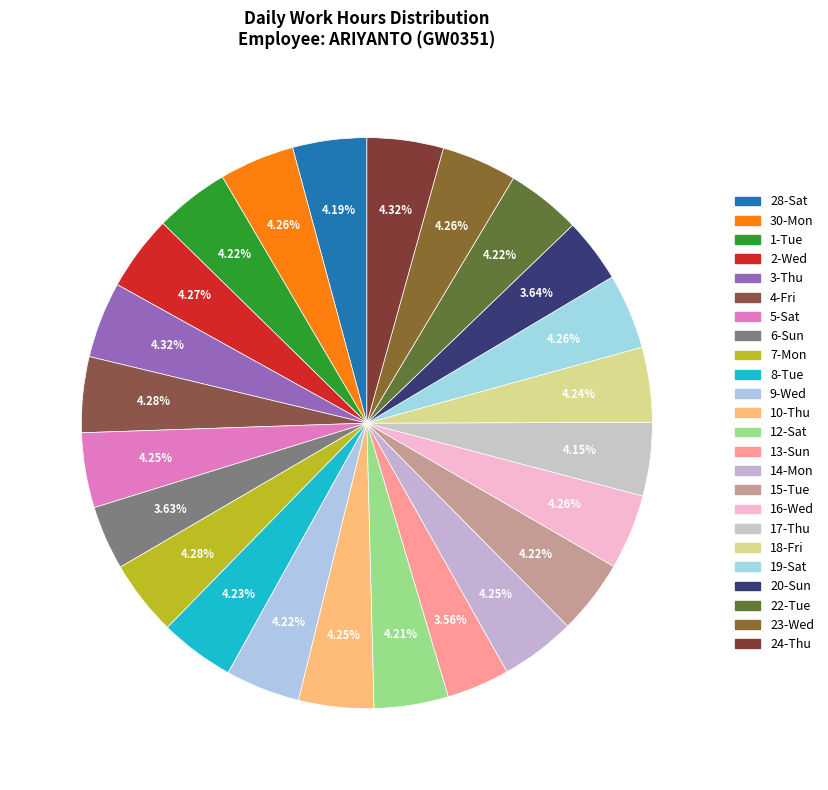

Which category has the biggest portion of the pie?

24-Thu